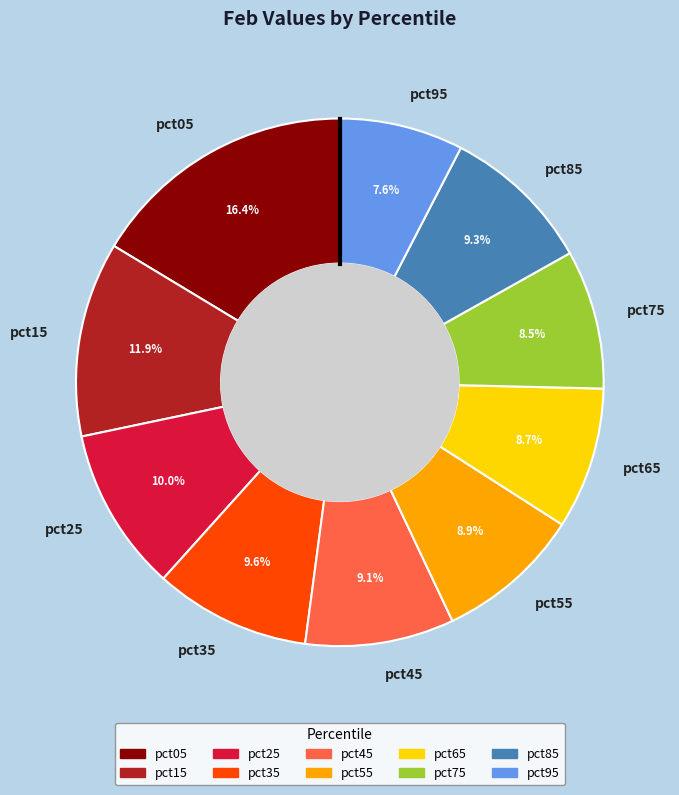

To the nearest percent, what portion does pct05 represent?

16%